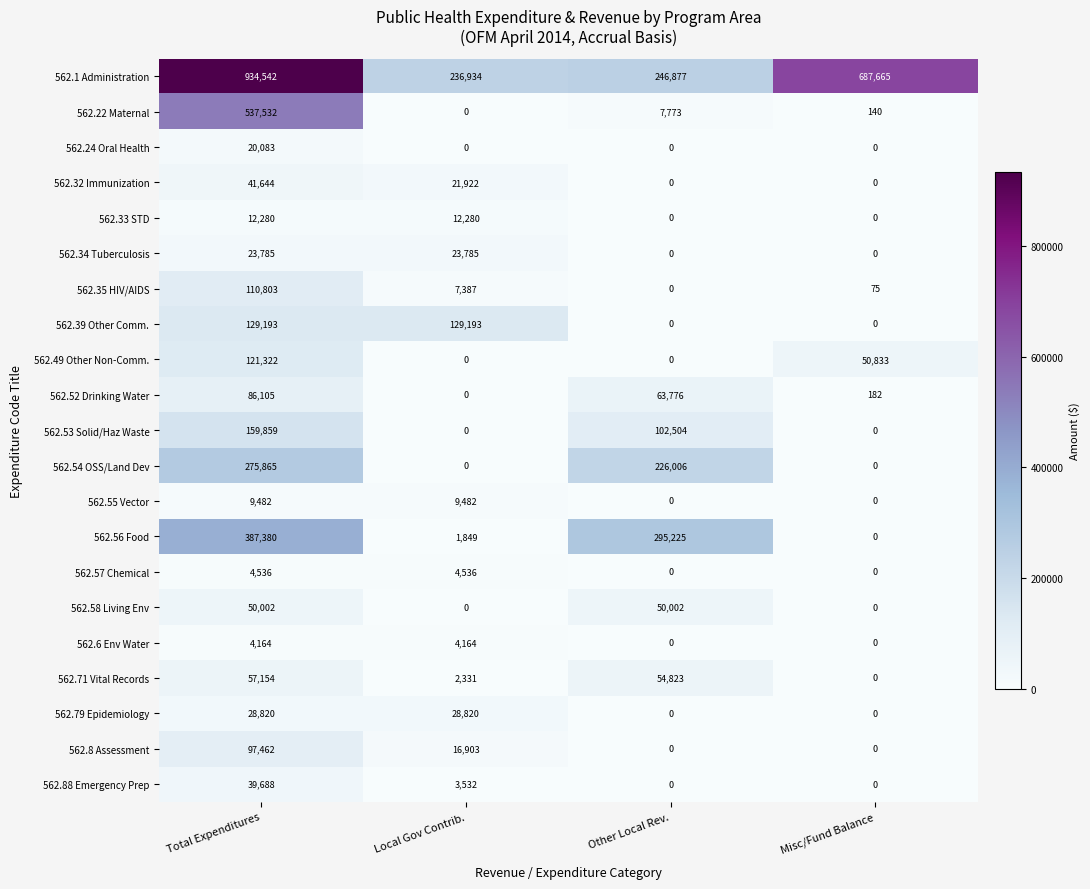

True or false: 562.56 Food has a value of 153491 at Misc/Fund Balance.

False